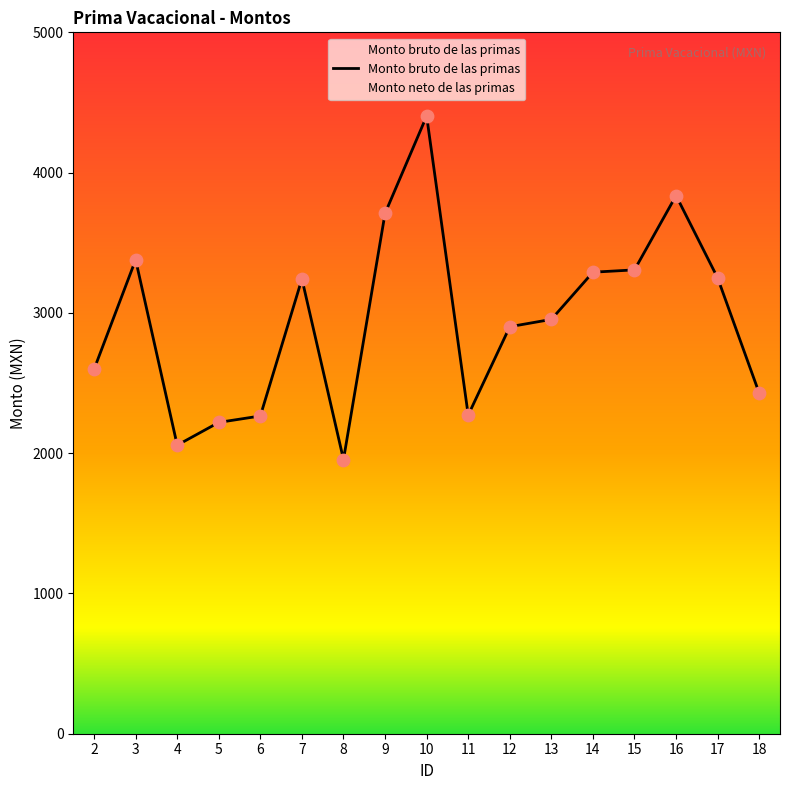

What is the change in value from 10 to 12?

-1501.6